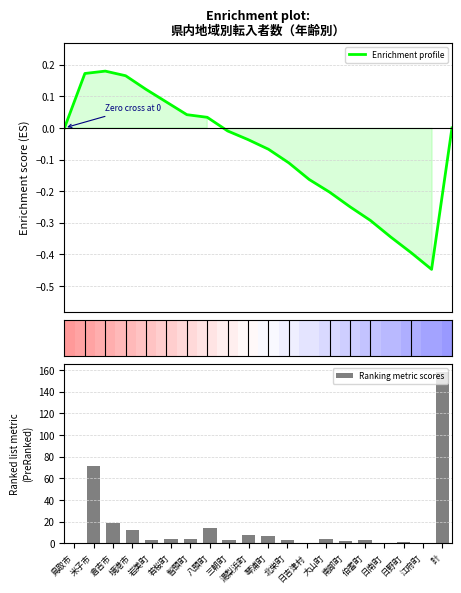

At which label does Ranking metric scores first exceed 4?

米子市